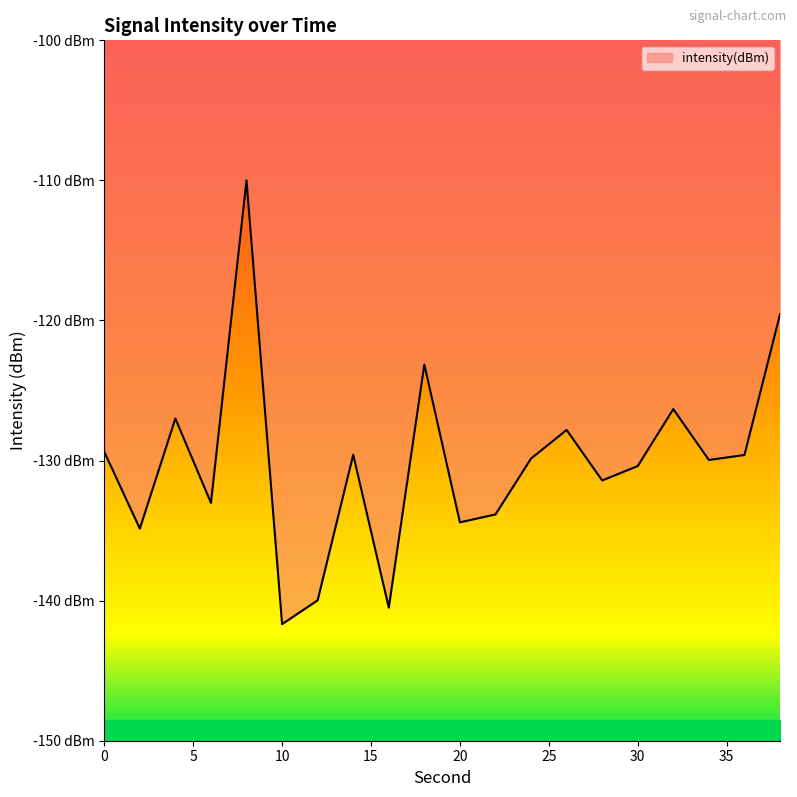

Rank the categories by value from lowest to highest.

10, 16, 12, 2, 20, 22, 6, 28, 30, 34, 24, 36, 14, 0, 26, 4, 32, 18, 38, 8